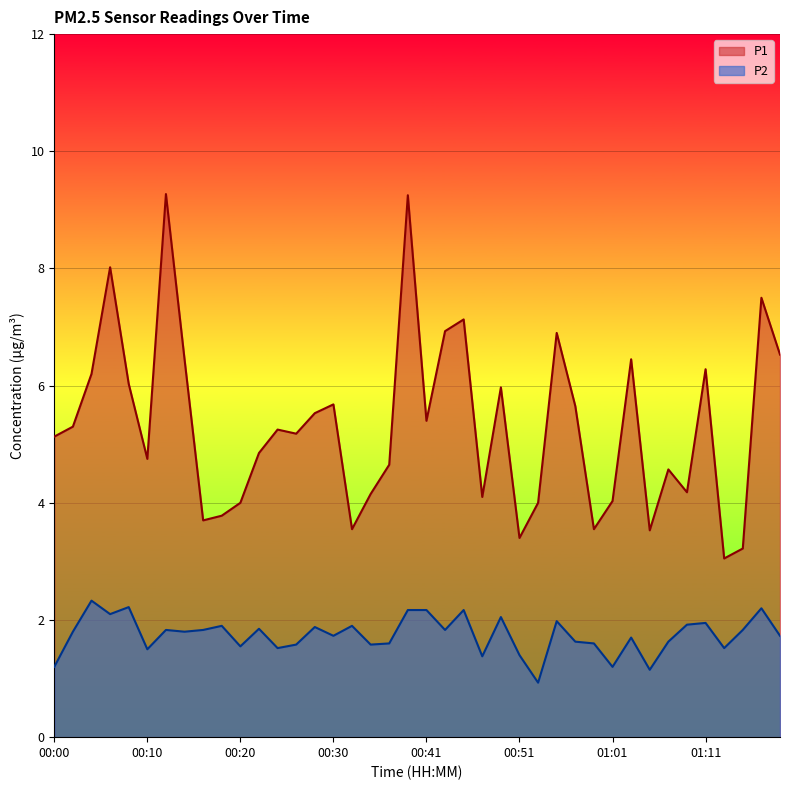

At 00:34, list the series in order from smallest to largest.

P2, P1